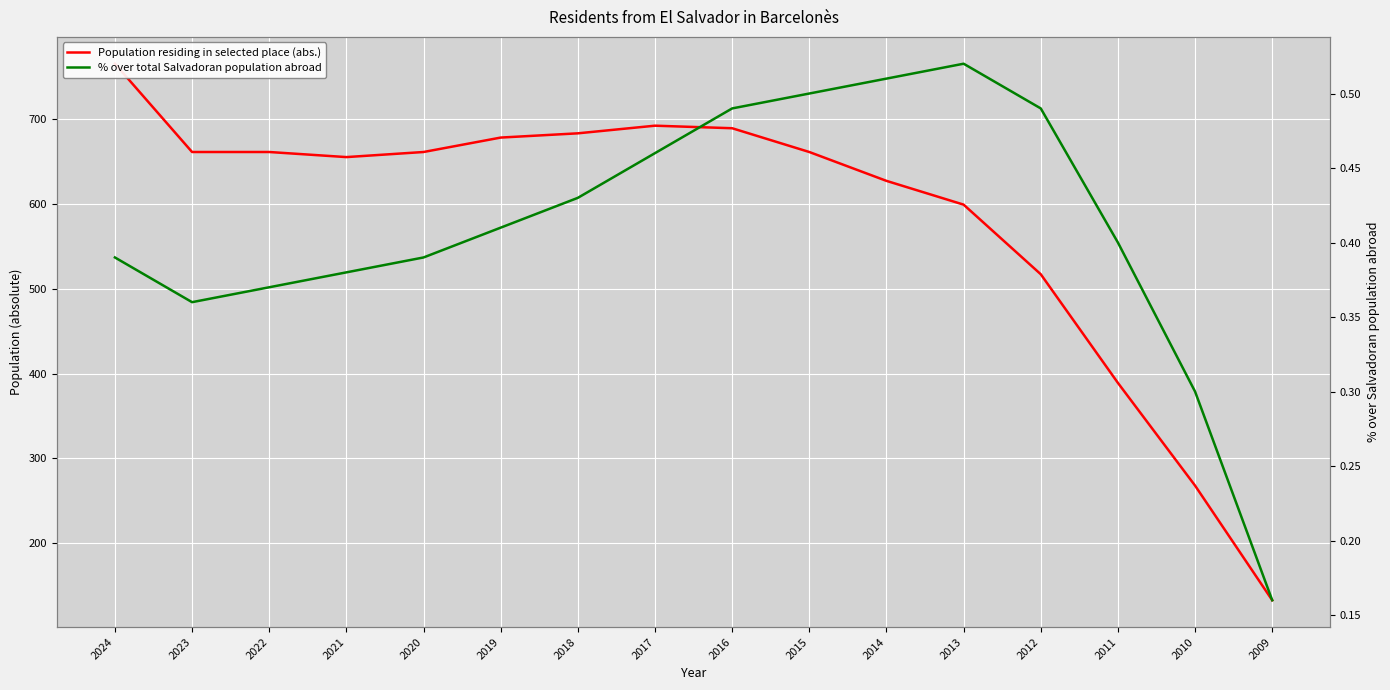

At which label does Population residing in selected place (abs.) reach its minimum?

2009